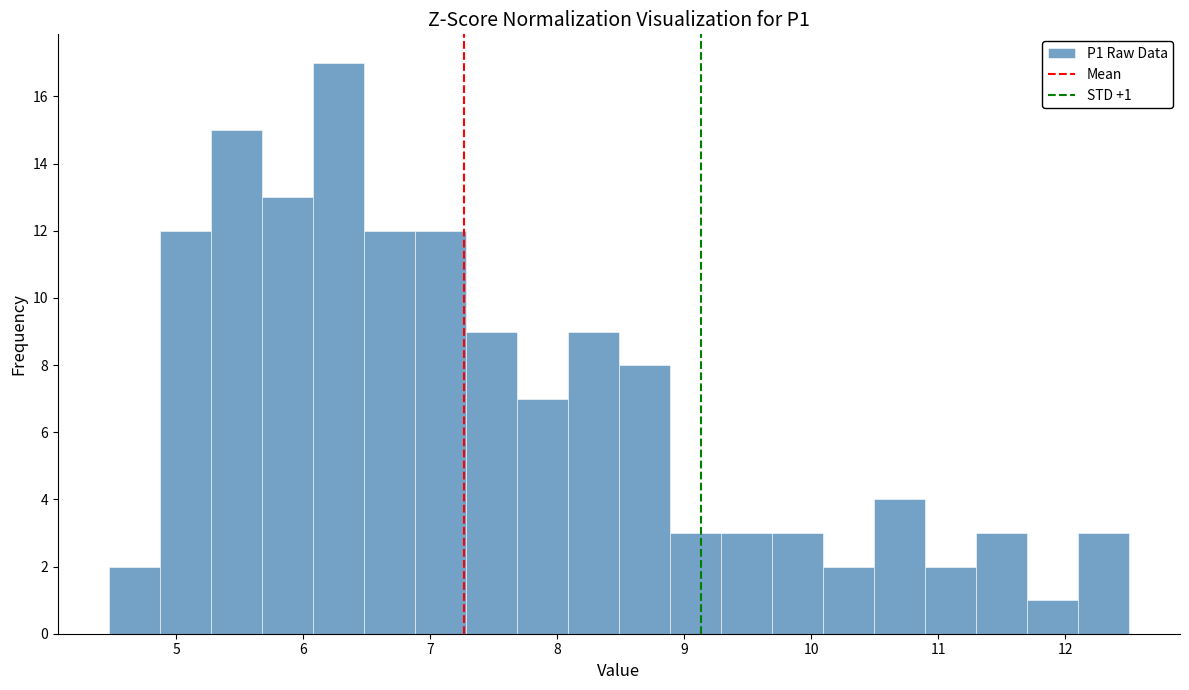

Which range on the x-axis has the tallest bar?

6.1 to 6.5